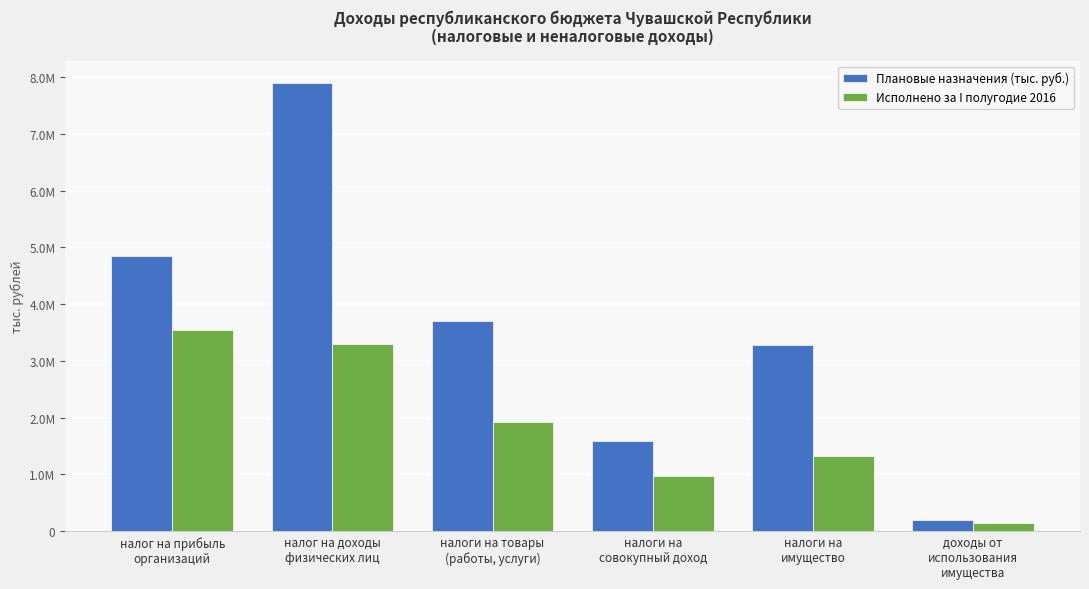

What is the value of the Исполнено за I полугодие 2016 bar at the 4th from the left?

974655.0